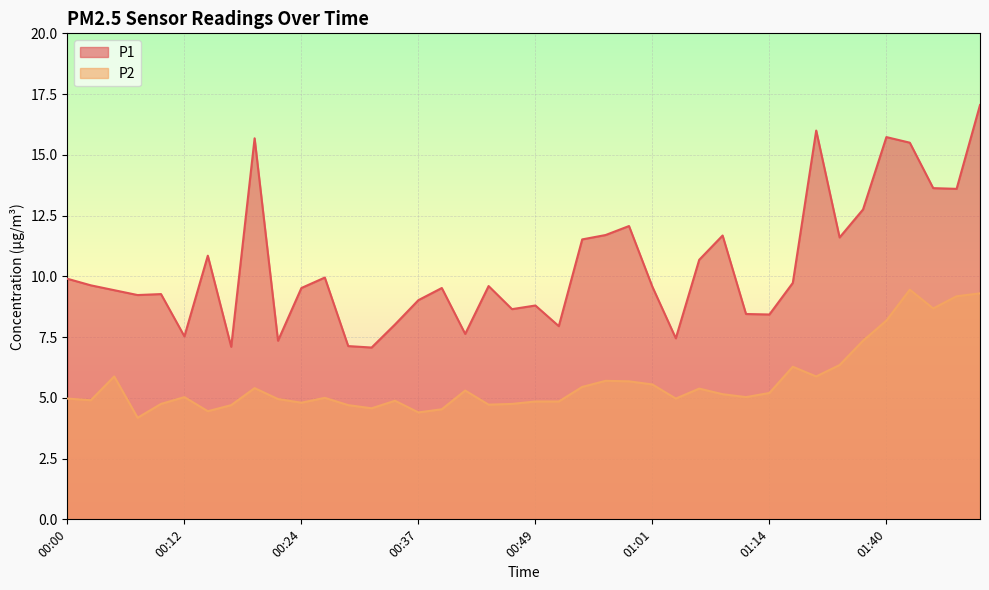

List the series in order of their overall mean, highest first.

P1, P2